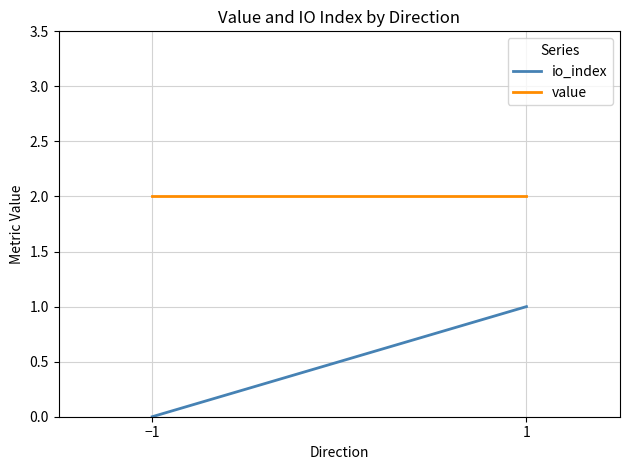

Reading left to right, what are all the values shown in this chart?

io_index: 0.0	1.0
value: 2.0	2.0